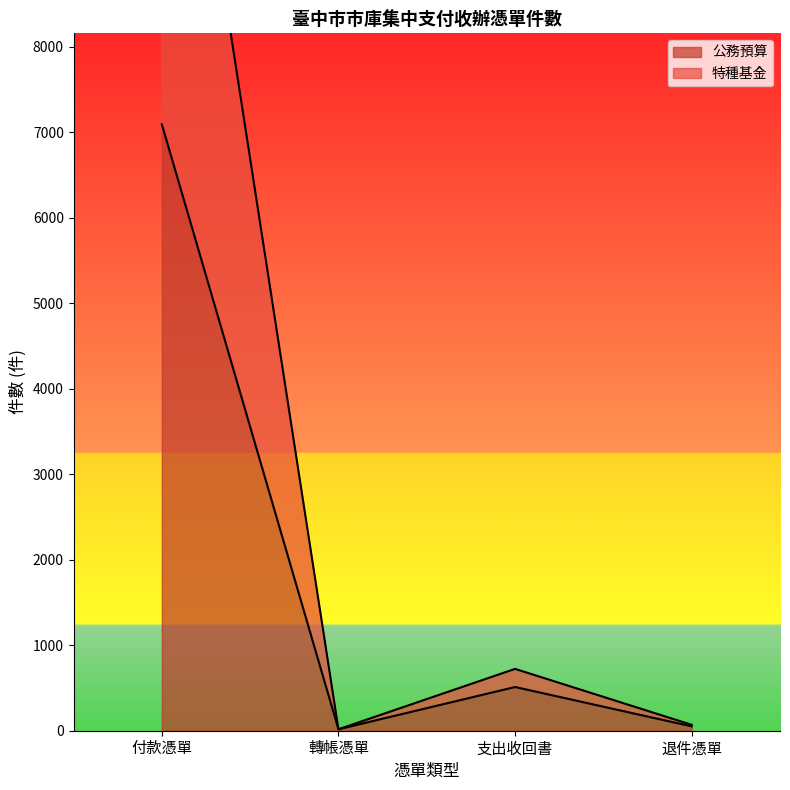

The 公務預算 series shows 776 at 支出收回書. True or false?

False